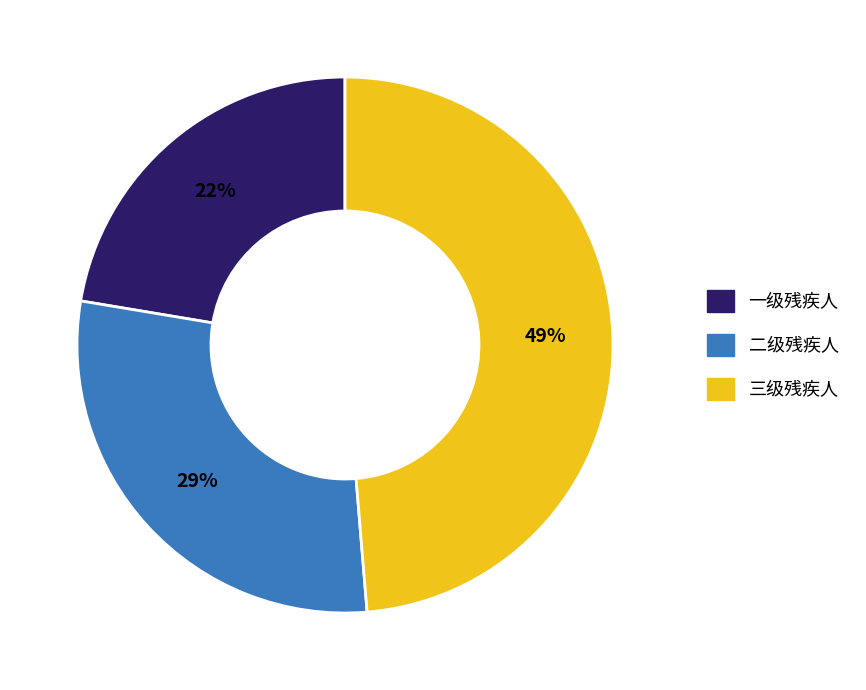

Is there any slice that represents more than half of the pie?

No